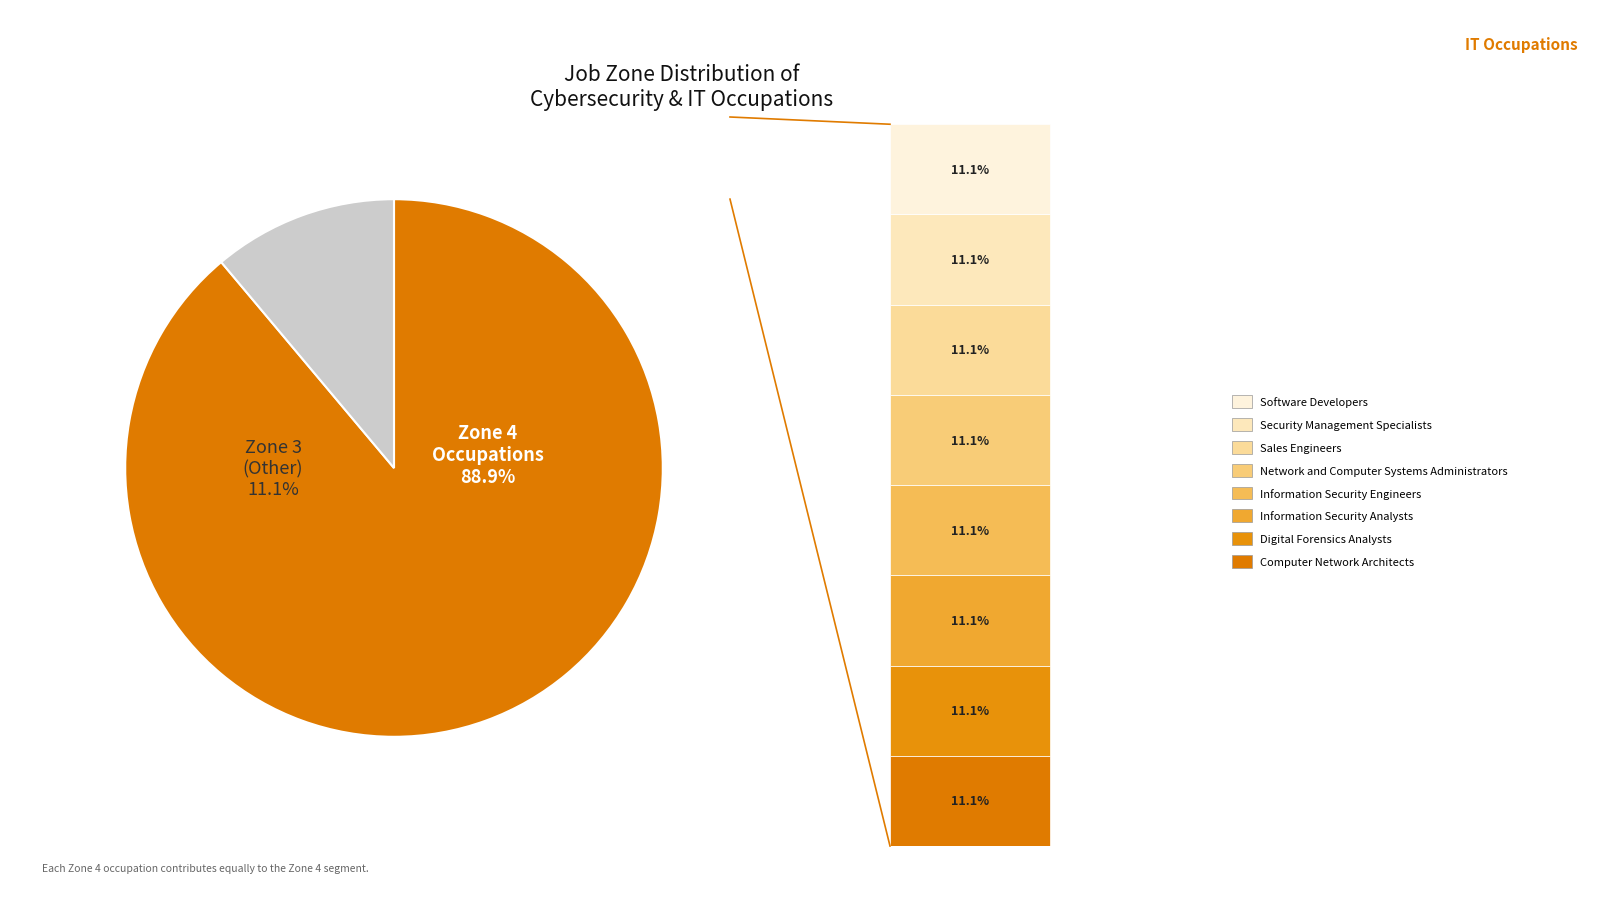

True or false: Computer Network Architects accounts for 11% of the total.

True